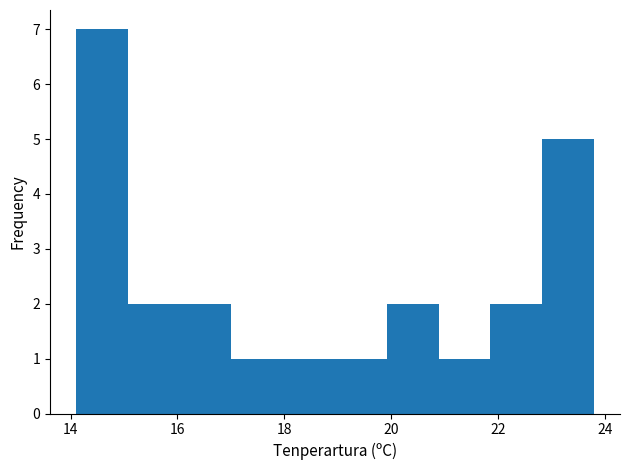

Reading left to right, transcribe this chart: for each bar, give the range it covers on the x-axis and its height. Neither the bar edges nor the heights are printed on the chart, so give them approximately, as read against the axes.

14.2 to 15.0: 7
15.0 to 16.0: 2
16.0 to 17.0: 2
17.0 to 18.0: 1
18.0 to 19.0: 1
19.0 to 20.0: 1
20.0 to 20.8: 2
20.8 to 21.8: 1
21.8 to 22.8: 2
22.8 to 23.8: 5